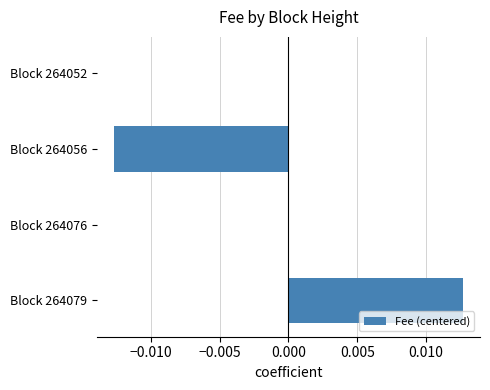

The chart shows a value of -0.0 at Block 264056. True or false?

True